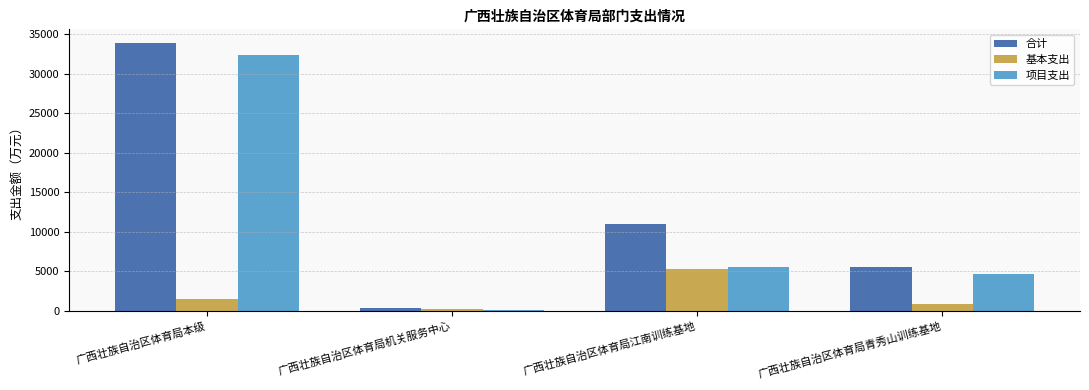

Reading left to right, extract all data points from this chart.

合计: 广西壮族自治区体育局本级=33905.1	广西壮族自治区体育局机关服务中心=408.9	广西壮族自治区体育局江南训练基地=10941.3	广西壮族自治区体育局青秀山训练基地=5557.7
基本支出: 广西壮族自治区体育局本级=1536.4	广西壮族自治区体育局机关服务中心=242.8	广西壮族自治区体育局江南训练基地=5358.5	广西壮族自治区体育局青秀山训练基地=839.6
项目支出: 广西壮族自治区体育局本级=32368.7	广西壮族自治区体育局机关服务中心=166.1	广西壮族自治区体育局江南训练基地=5582.8	广西壮族自治区体育局青秀山训练基地=4718.1